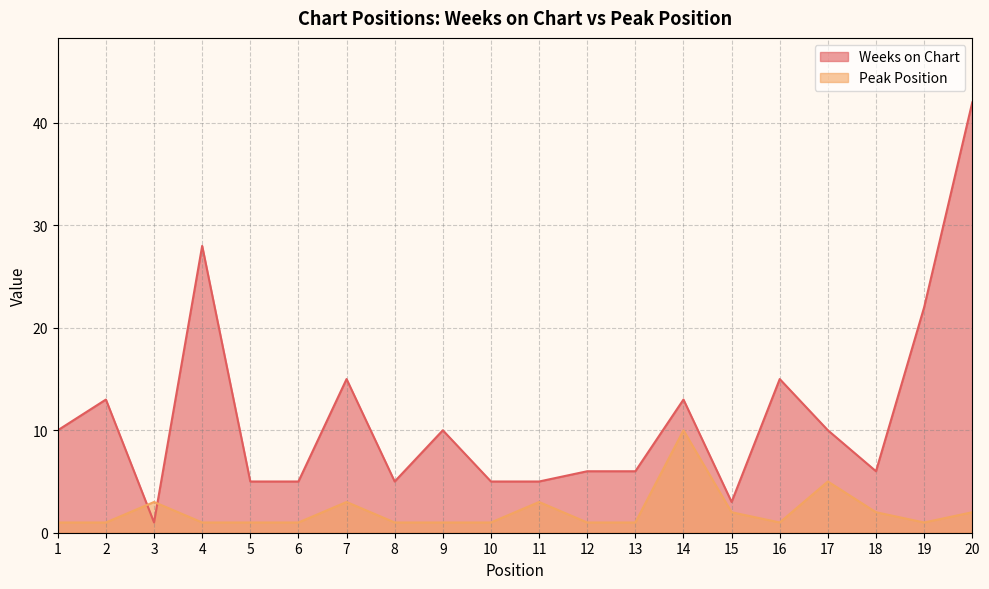

Between 17 and 14, which is larger?

14